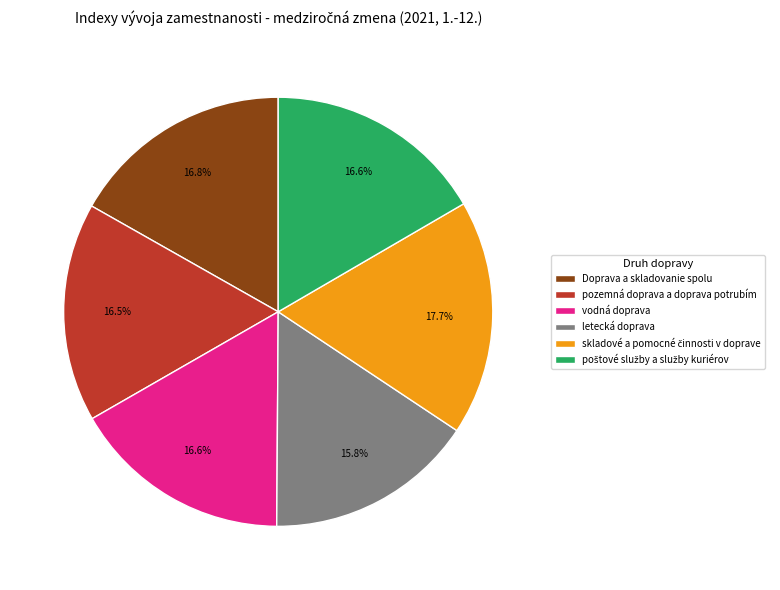

Is it true that pozemná doprava a doprava potrubím is 25% of the pie?

False